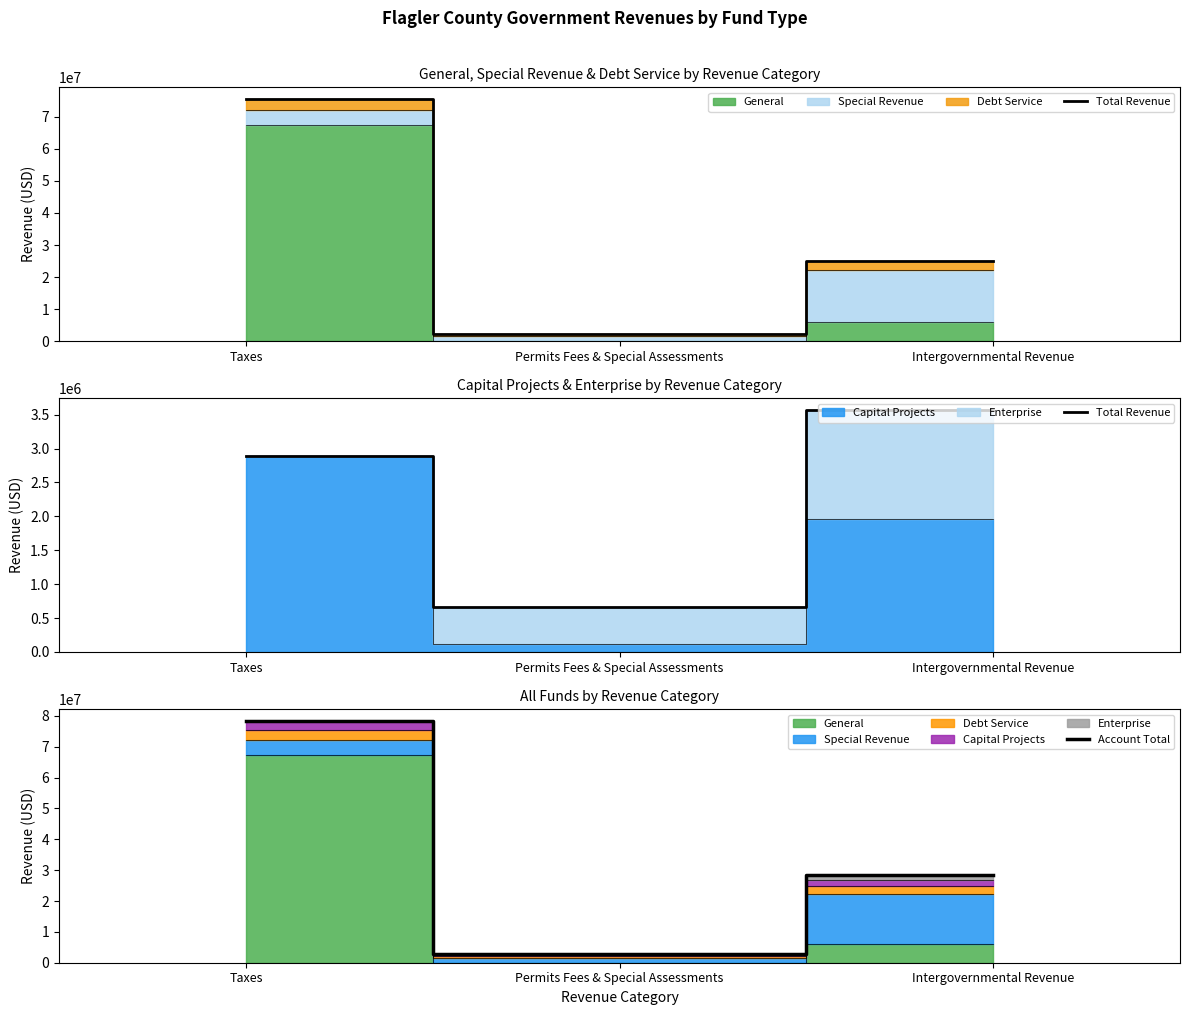

How many data points in Account Total are above 28446792?

1